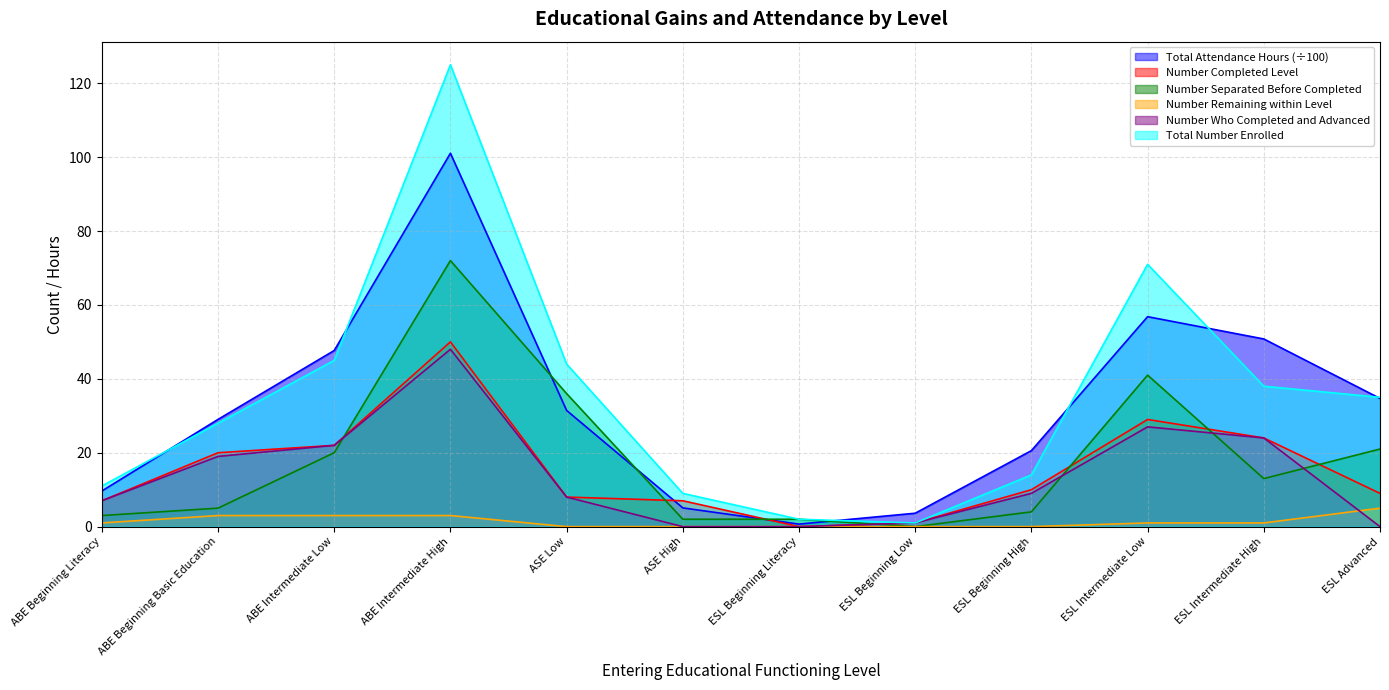

True or false: Number Completed Level has a value of 8.3 at ESL Intermediate Low.

False